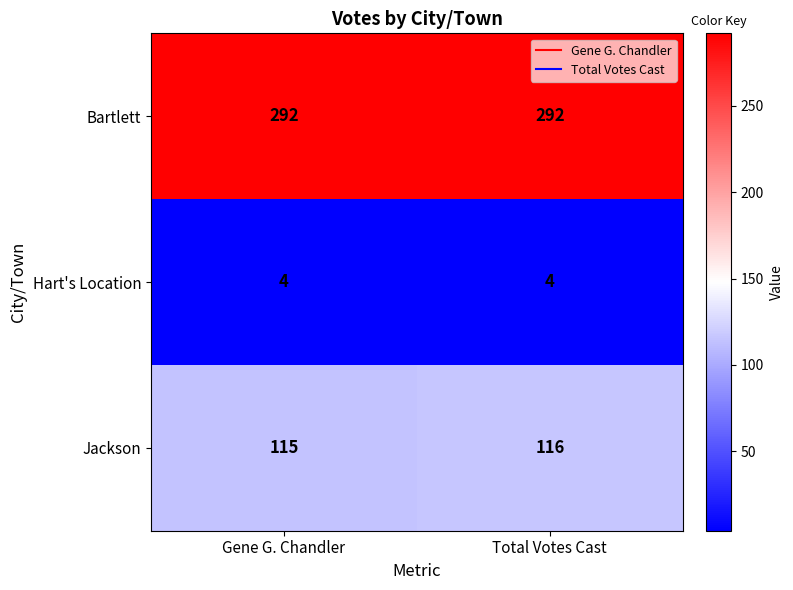

What is the total value across all series at Gene G. Chandler?

411